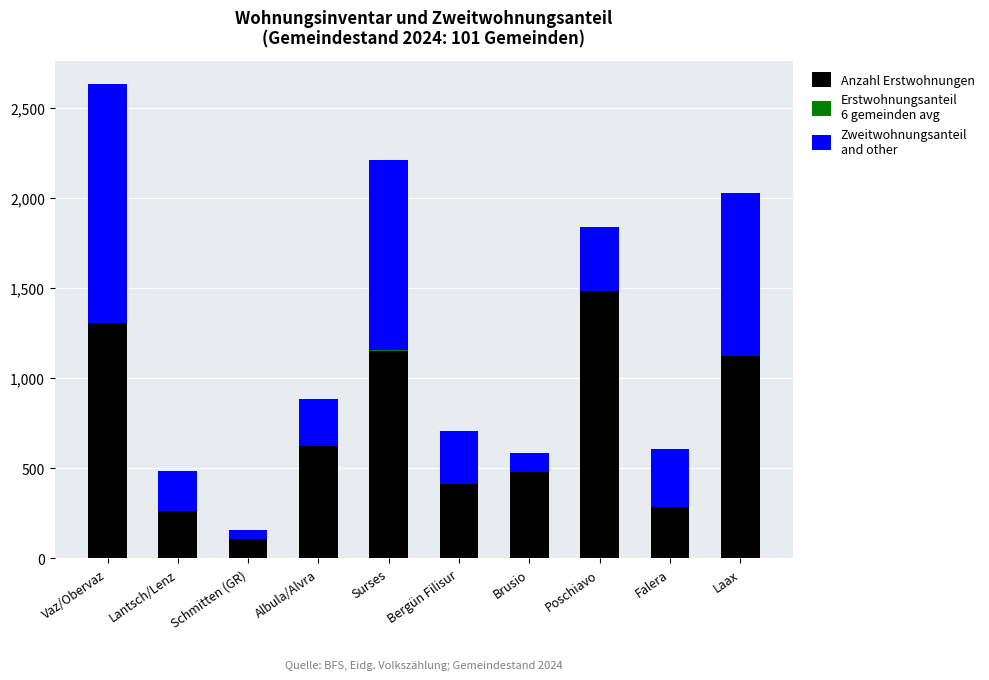

At which category is the sum across all series the highest?

Vaz/Obervaz